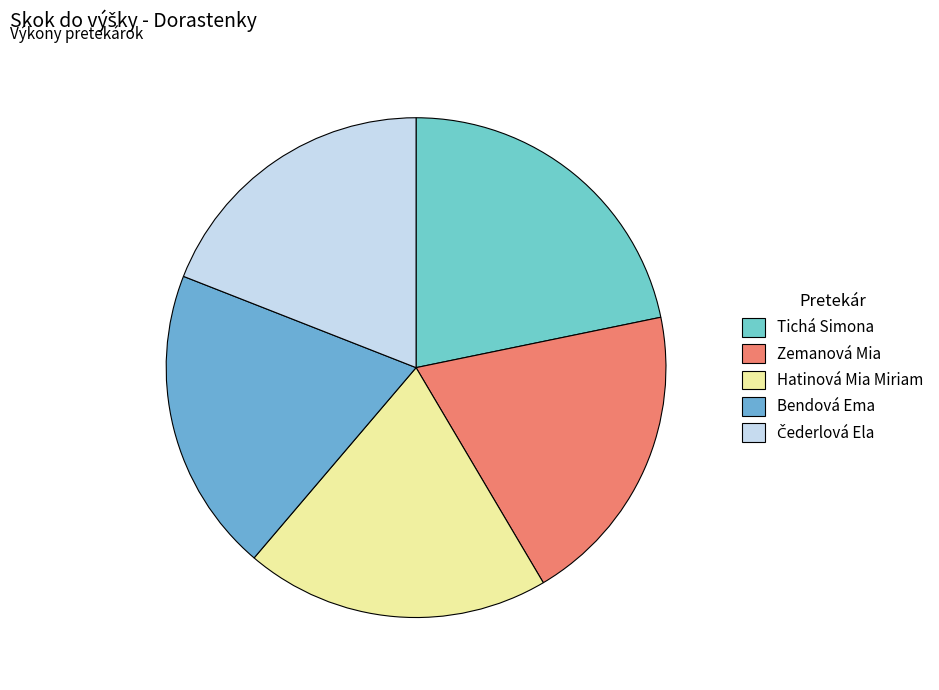

Which slice is the largest?

Tichá Simona